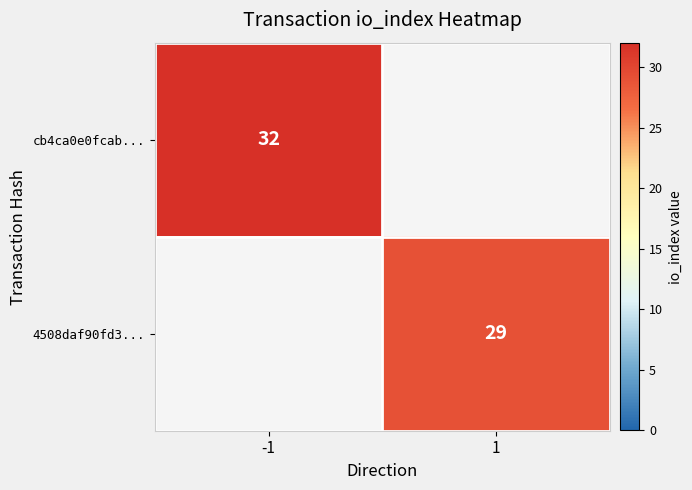

The 4508daf90fd3... series shows 15 at 1. True or false?

False